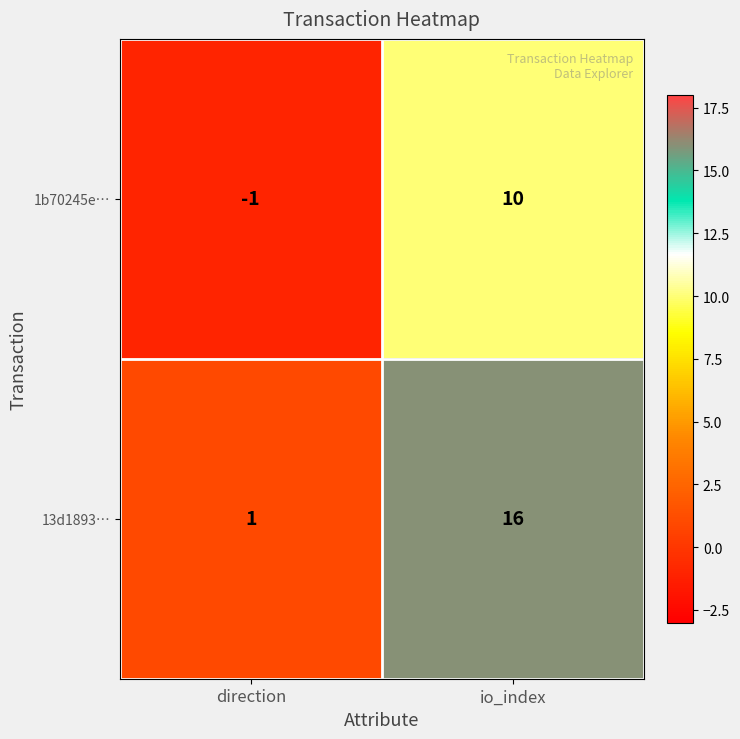

Where is 1b70245e… nearest to the value 4?

direction